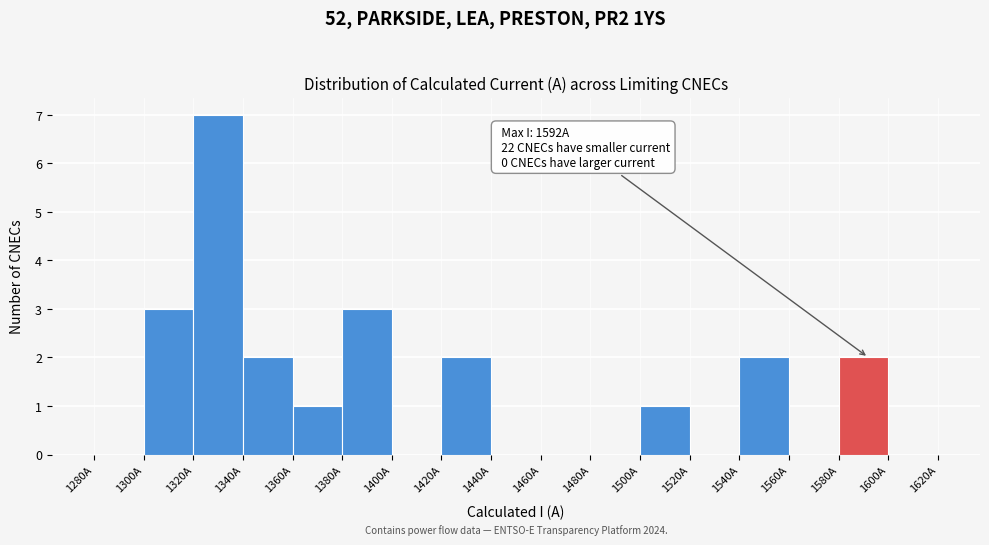

Over which range of the x-axis is the bar tallest?

1320 to 1340